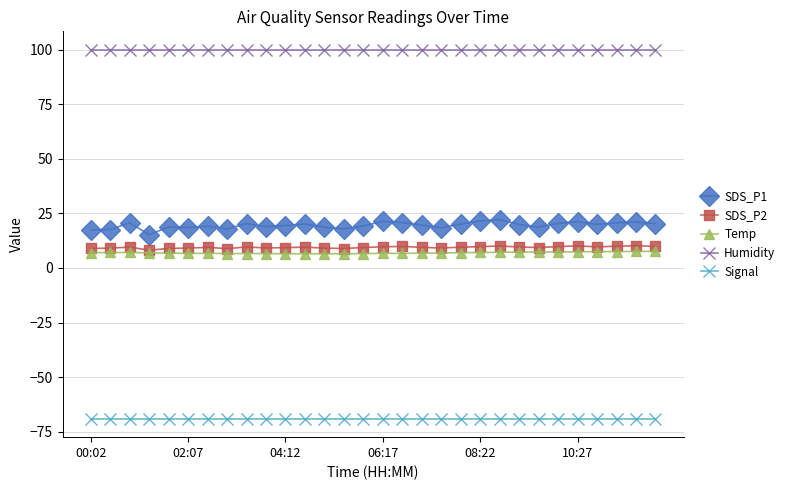

What is the maximum value shown in the chart?

99.9